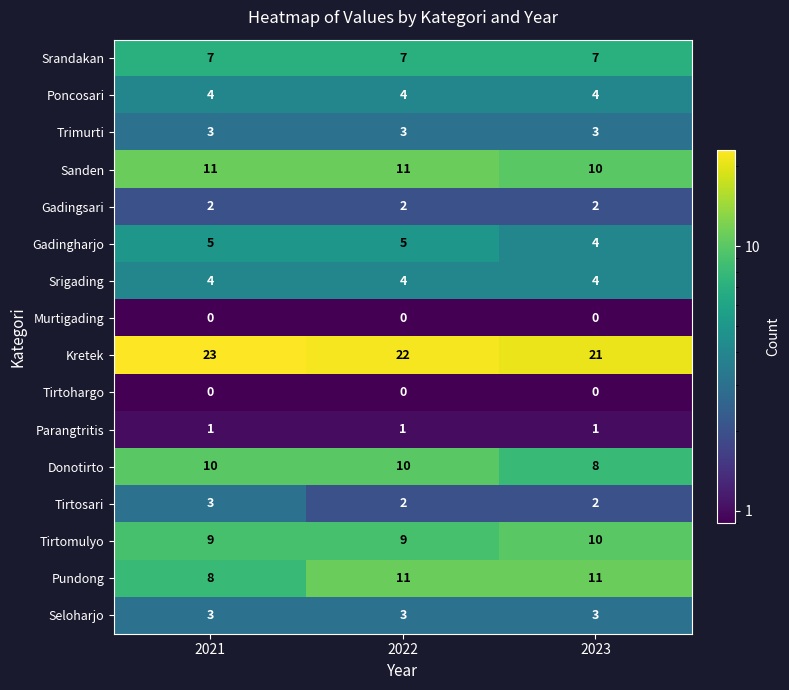

Which series has the largest range (max minus min)?

Pundong